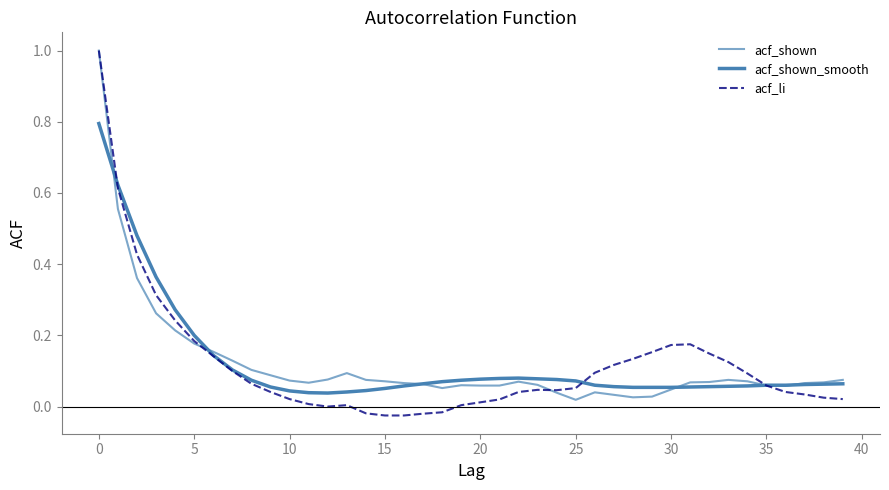

Reading right to left, transcribe all the data shown in this chart.

acf_shown: 0.1	0.1	0.1	0.1	0.1	0.1	0.1	0.1	0.1	0.0	0.0	0.0	0.0	0.0	0.0	0.0	0.1	0.1	0.1	0.1	0.1	0.1	0.1	0.1	0.1	0.1	0.1	0.1	0.1	0.1	0.1	0.1	0.1	0.2	0.2	0.2	0.3	0.4	0.6	1.0
acf_shown_smooth: 0.1	0.1	0.1	0.1	0.1	0.1	0.1	0.1	0.1	0.1	0.1	0.1	0.1	0.1	0.1	0.1	0.1	0.1	0.1	0.1	0.1	0.1	0.1	0.1	0.1	0.0	0.0	0.0	0.0	0.0	0.1	0.1	0.1	0.1	0.2	0.3	0.4	0.5	0.6	0.8
acf_li: 0.0	0.0	0.0	0.0	0.1	0.1	0.1	0.1	0.2	0.2	0.2	0.1	0.1	0.1	0.1	0.0	0.0	0.0	0.0	0.0	0.0	-0.0	-0.0	-0.0	-0.0	-0.0	0.0	-0.0	0.0	0.0	0.0	0.1	0.1	0.1	0.2	0.2	0.3	0.4	0.6	1.0